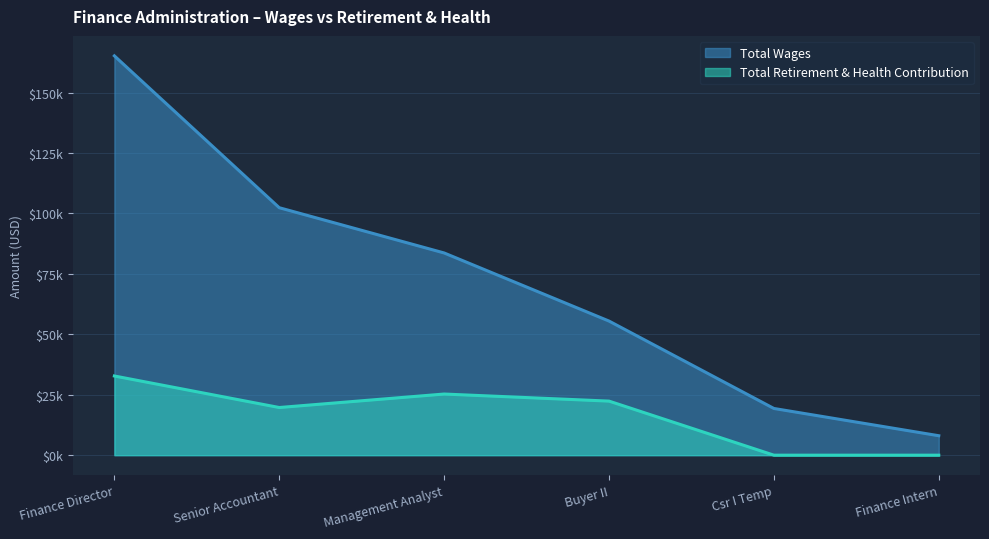

What are all the series names shown in the legend?

Total Wages, Total Retirement & Health Contribution